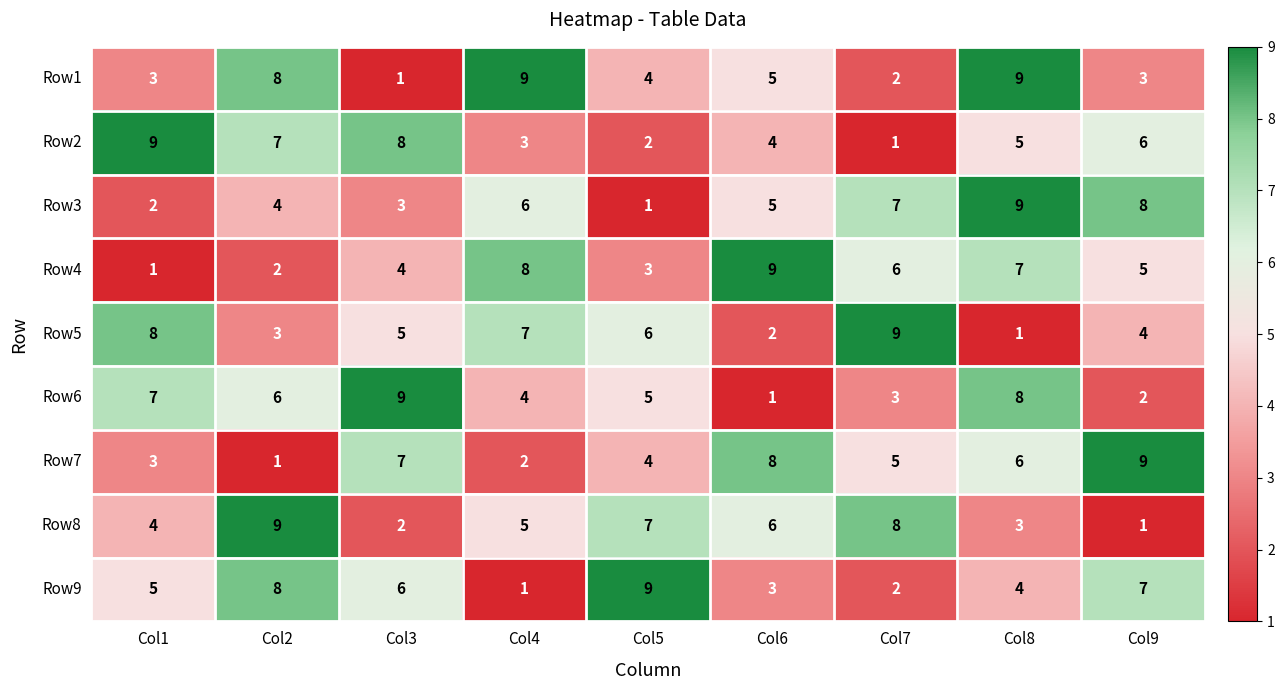

What is the average value of the Row1 series?

5